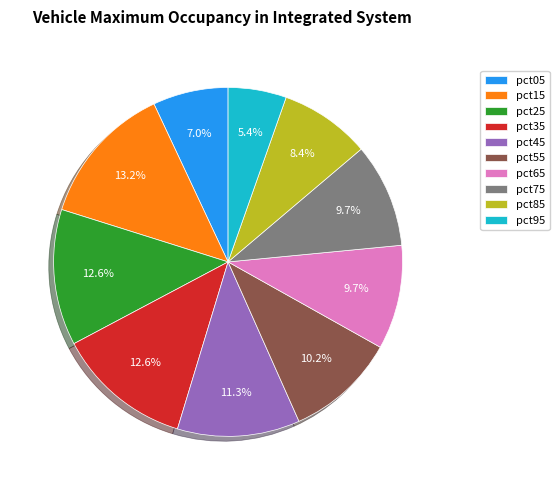

How many segments does this pie chart have?

10